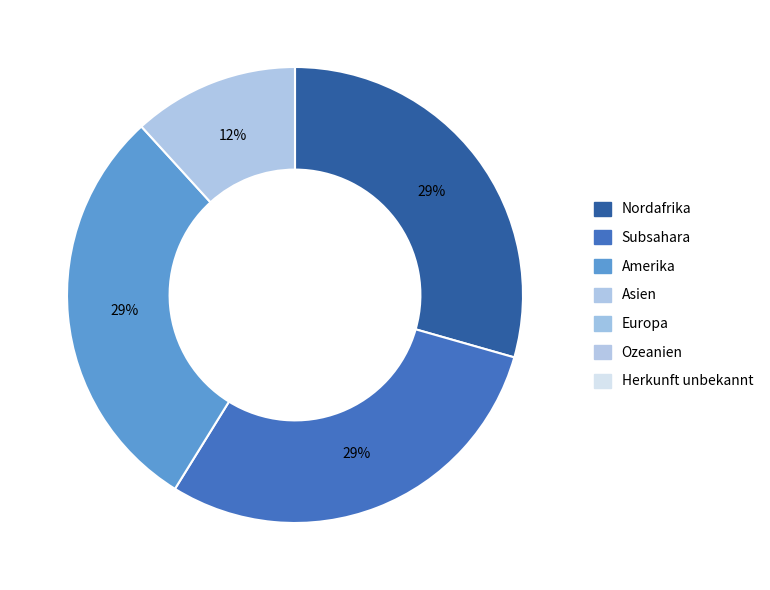

To the nearest percent, what is the average slice percentage?

25%